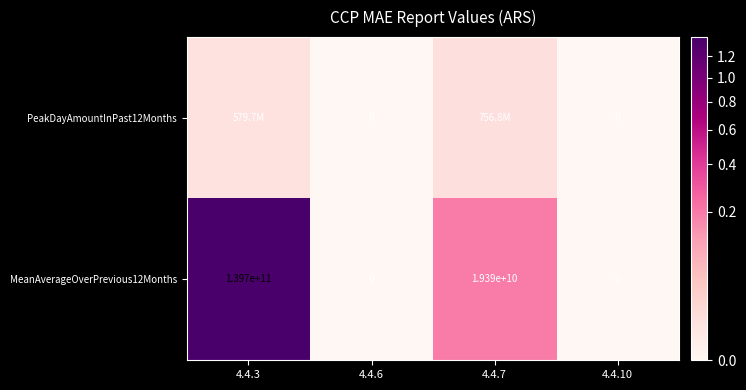

Is it true that MeanAverageOverPrevious12Months equals 0 at 4.4.10?

True